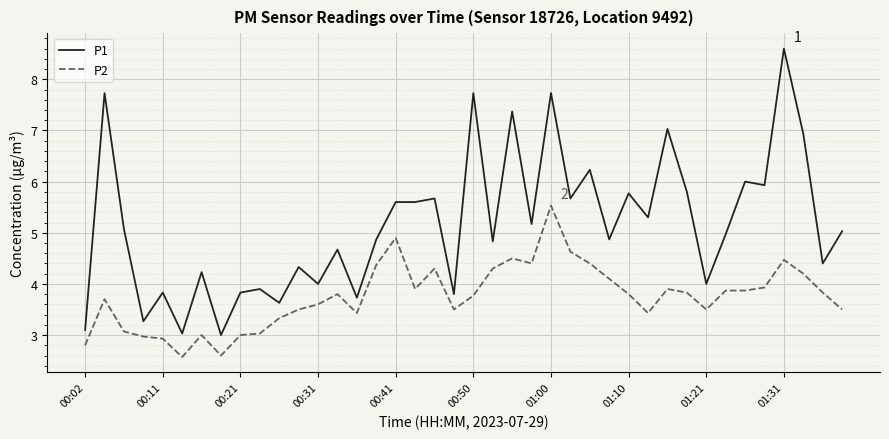

Which series has the widest spread of values?

P1